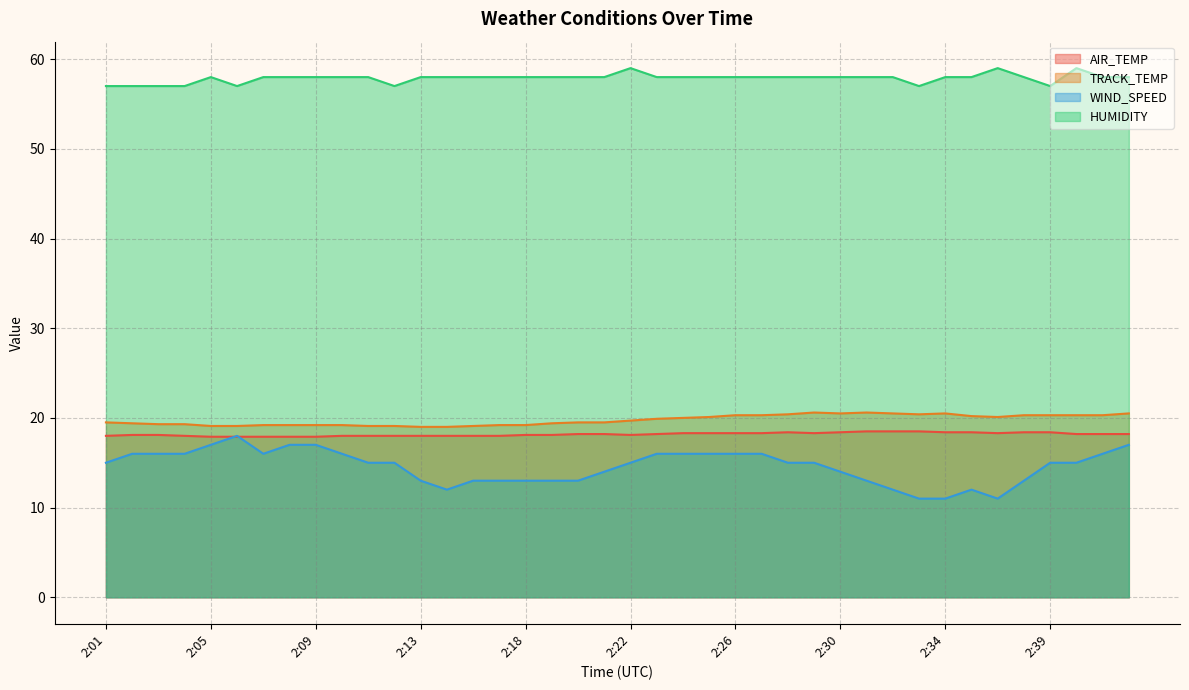

List the series in order of their peak value, lowest first.

WIND_SPEED, AIR_TEMP, TRACK_TEMP, HUMIDITY